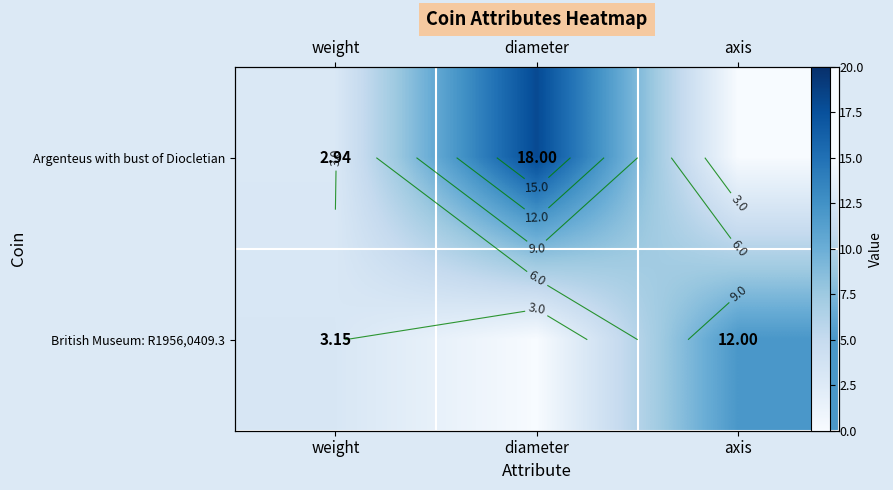

What is the difference between the highest and lowest values at axis?

12.0